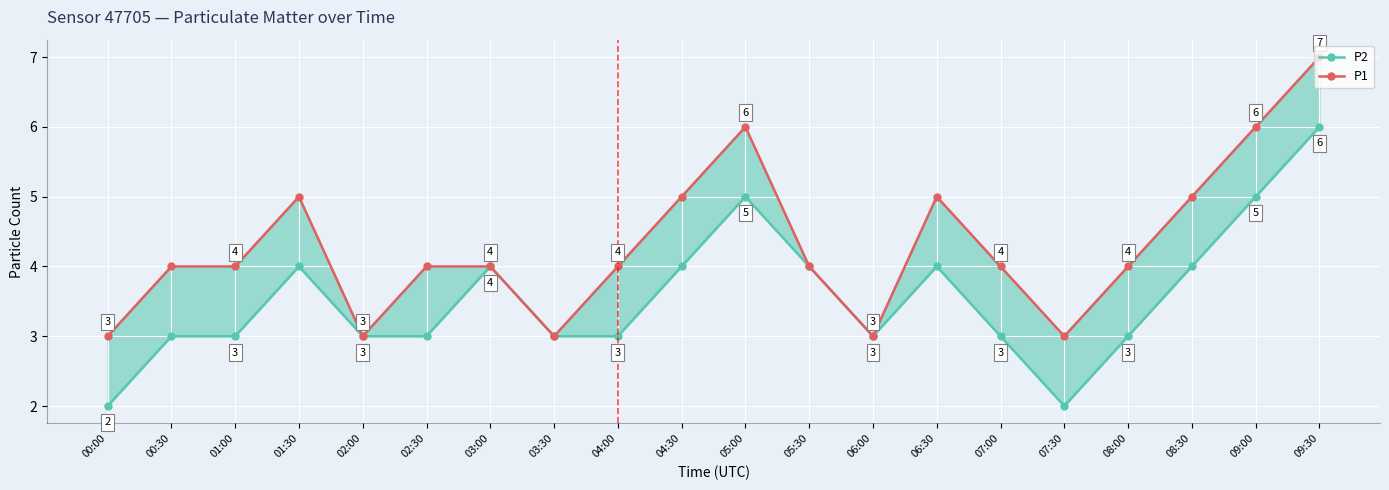

List the series in order of their peak value, highest first.

P1, P2